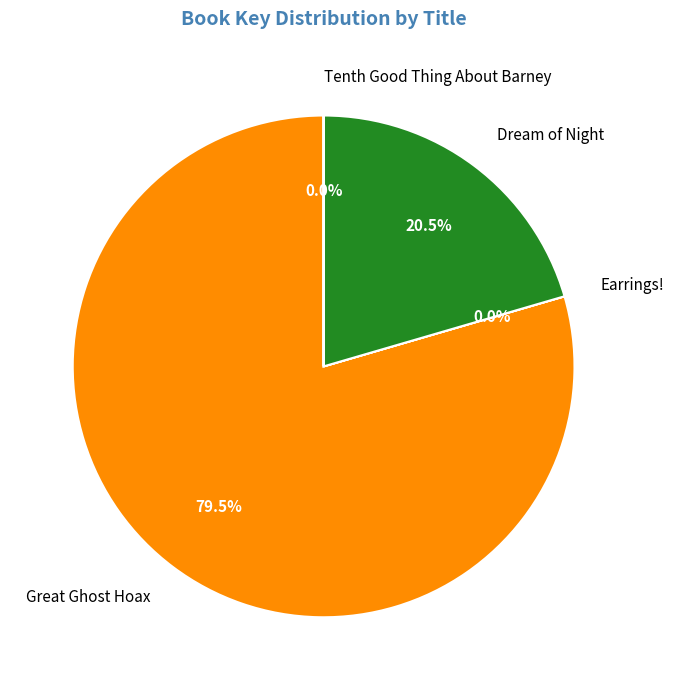

Which slice is the largest?

Great Ghost Hoax